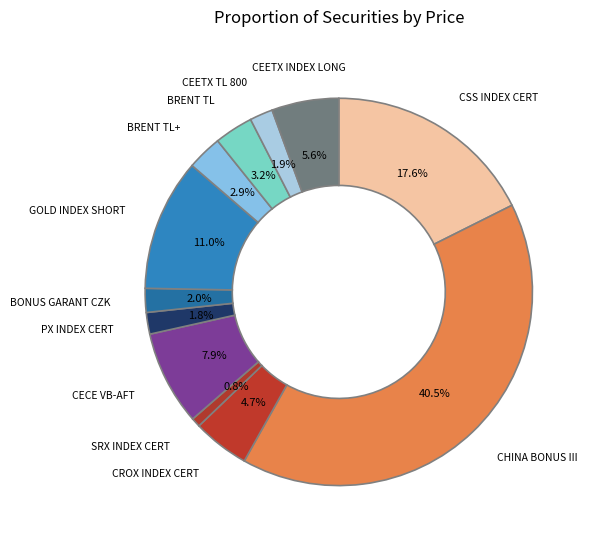

What percentage is NOT represented by BRENT TL+?

97.1%